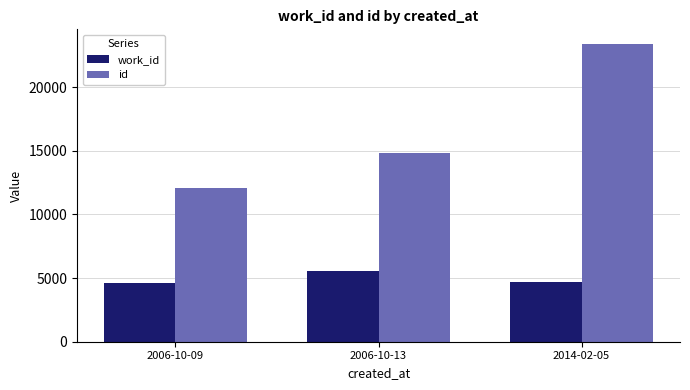

What is the lowest value of the work_id series?

4582